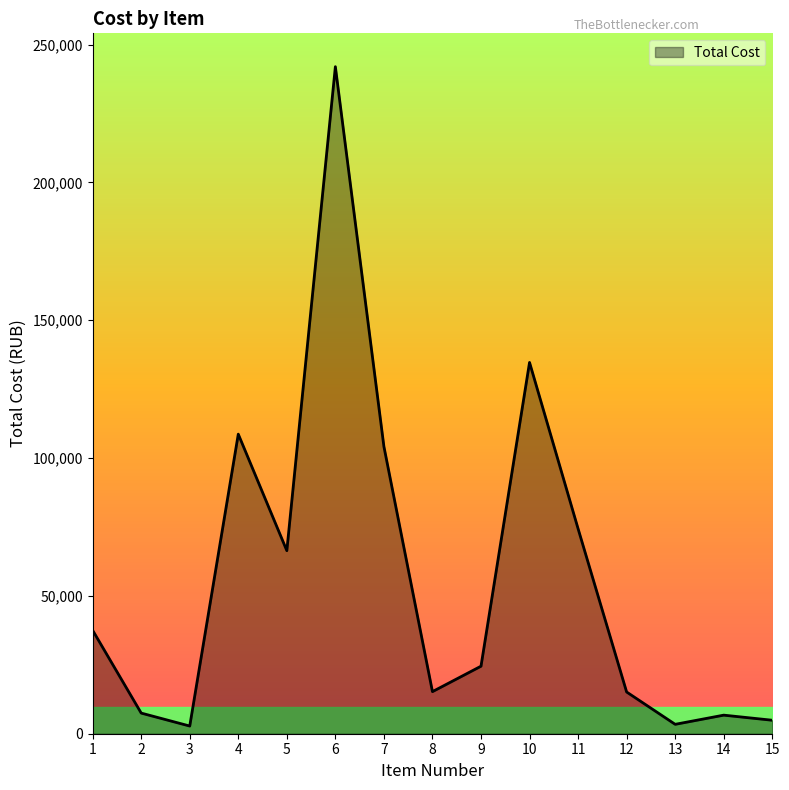

What is the change in value from 5 to 8?

-51140